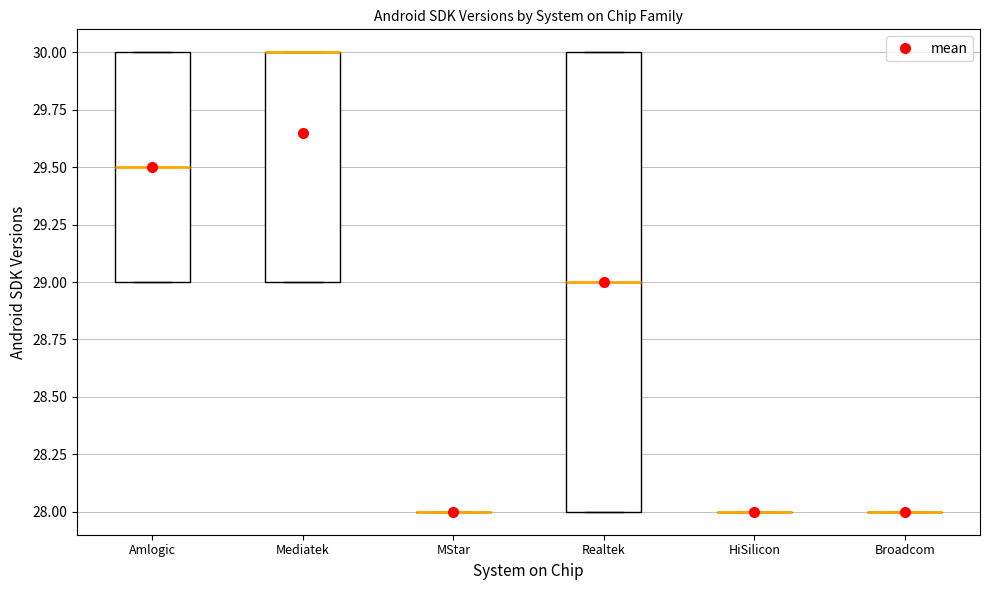

Reading left to right, read every box against the y-axis: the position of its median line, the range the box covers, and the ends of its whiskers. The values are not printed on the chart, so give them approximately, as read against the axis.

Amlogic: median 29.5, box 29.0 to 30.0, whiskers 29.0 to 30.0
Mediatek: median 30.0 (drawn on the box's upper edge), box 29.0 to 30.0, whiskers 29.0 to 30.0
MStar: box collapsed to a line at 28.0, whiskers 28.0 to 28.0
Realtek: median 29.0, box 28.0 to 30.0, whiskers 28.0 to 30.0
HiSilicon: box collapsed to a line at 28.0, whiskers 28.0 to 28.0
Broadcom: box collapsed to a line at 28.0, whiskers 28.0 to 28.0